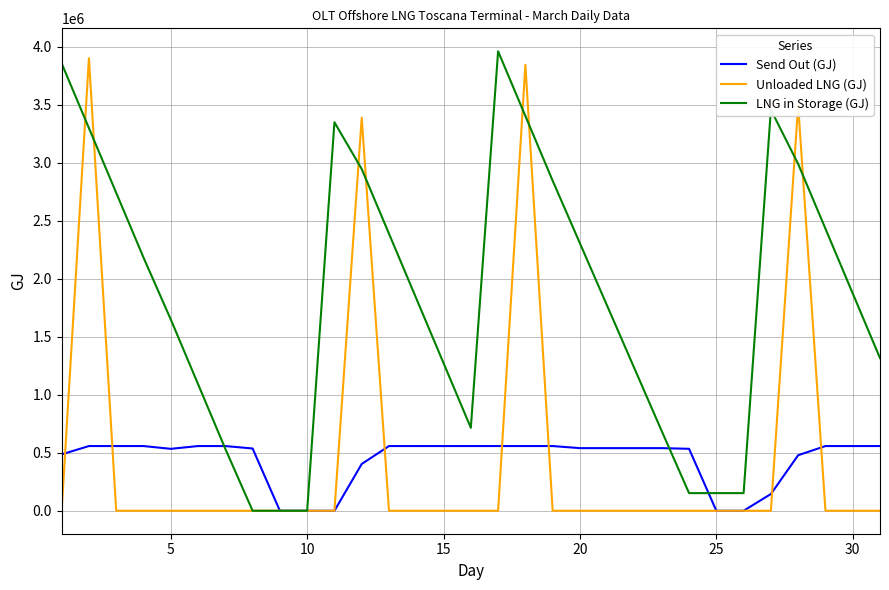

Which series has the largest total across all categories?

LNG in Storage (GJ)